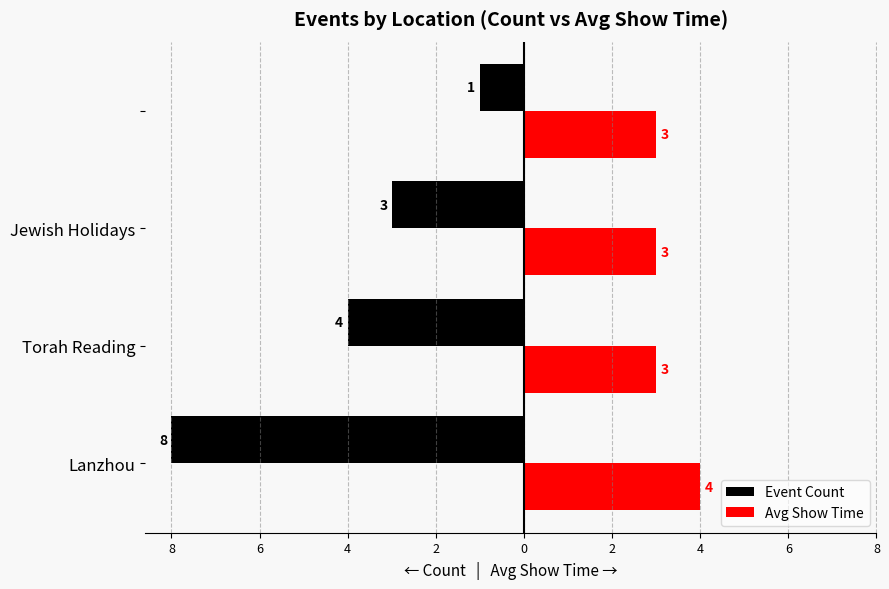

Which series has the largest range (max minus min)?

Event Count